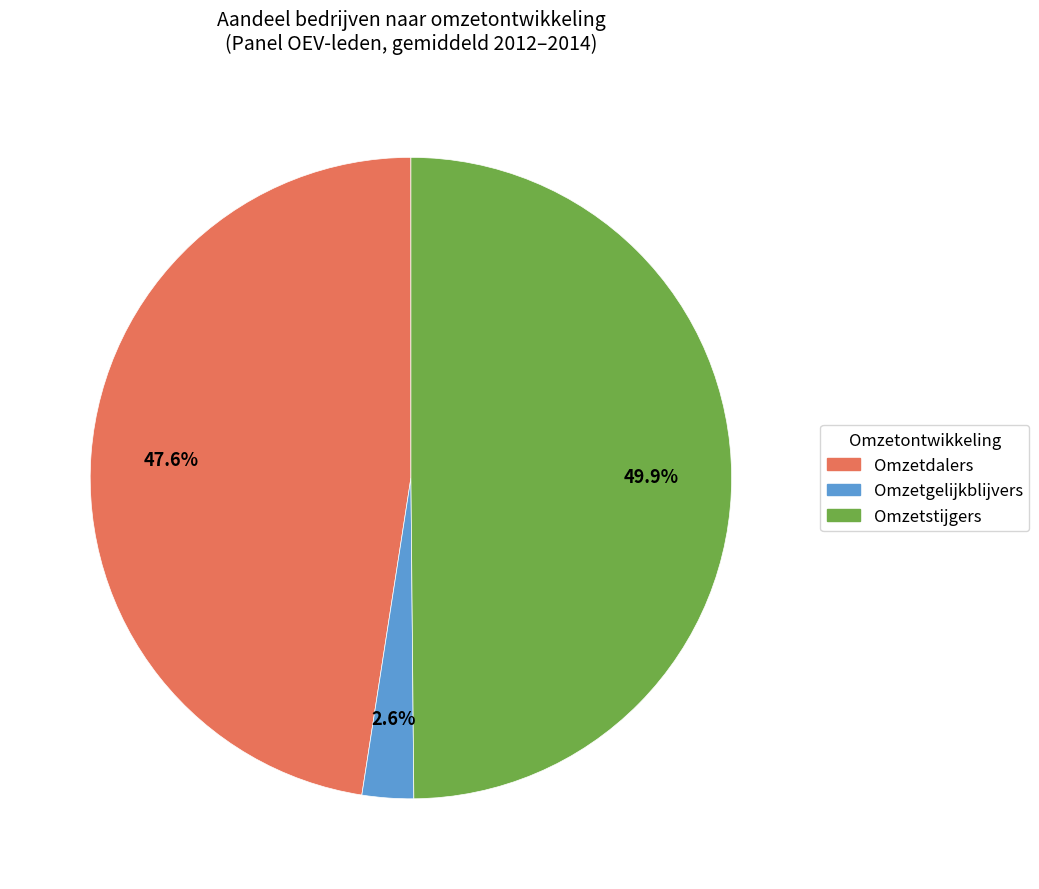

Rank the categories by value from highest to lowest.

Omzetstijgers, Omzetdalers, Omzetgelijkblijvers